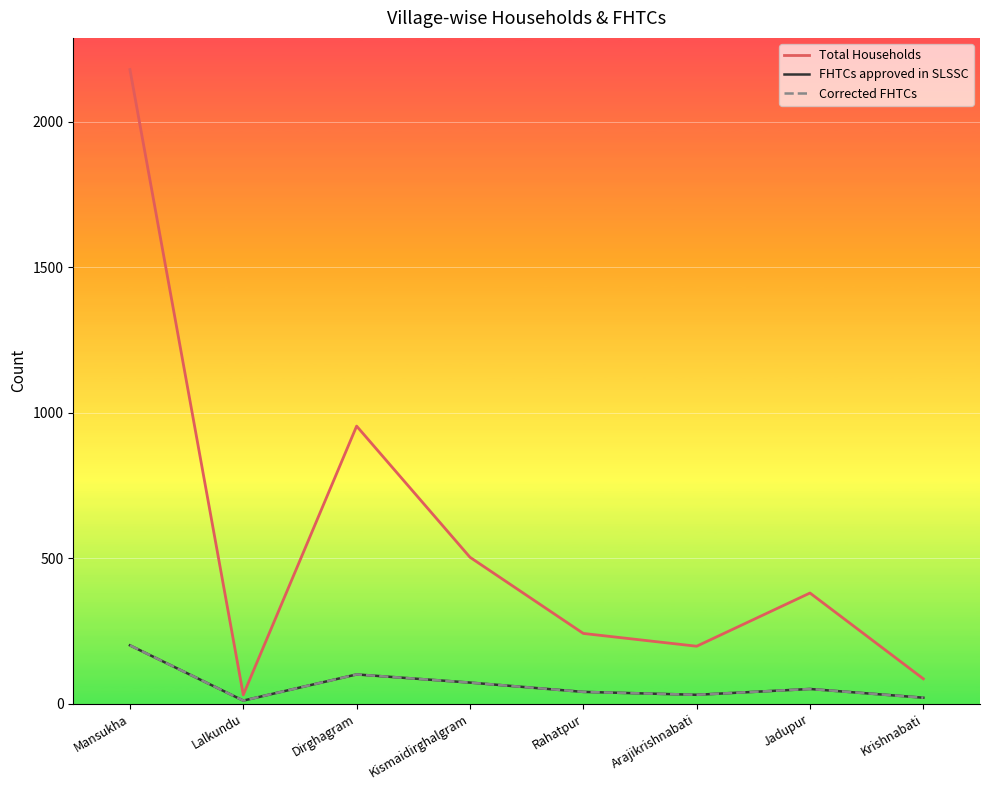

How many interior local peaks does the Corrected FHTCs series have?

2